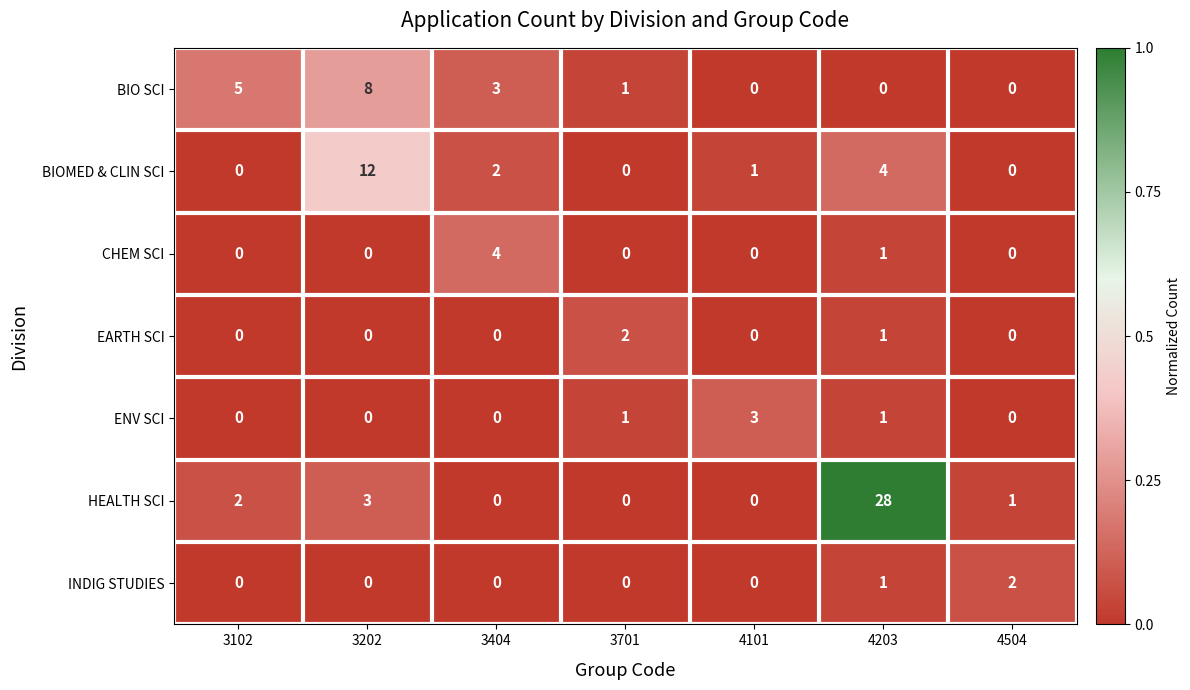

The value of ENV SCI at 4101 is 1. True or false?

False